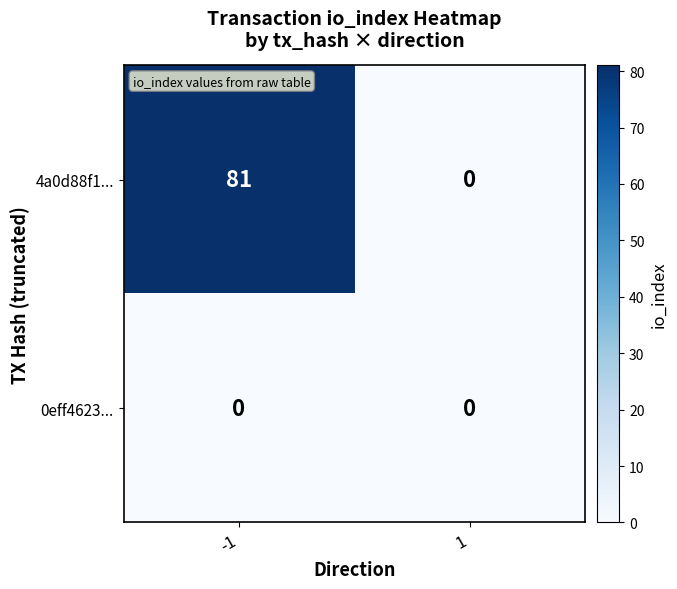

List the series in order of their peak value, lowest first.

0eff4623..., 4a0d88f1...